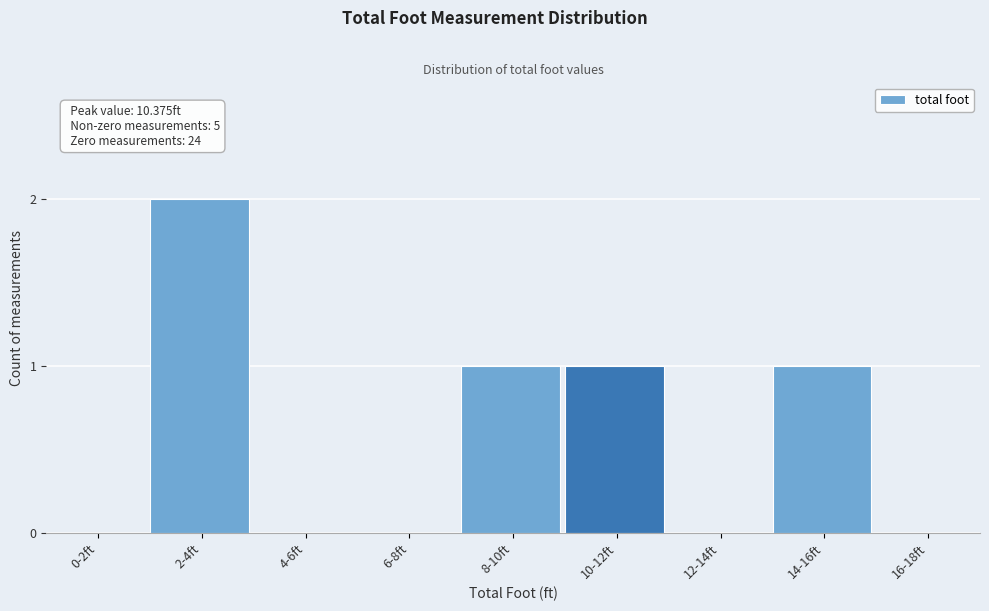

Reading left to right, list all the values displayed in this chart.

0-2ft=0	2-4ft=2	4-6ft=0	6-8ft=0	8-10ft=1	10-12ft=1	12-14ft=0	14-16ft=1	16-18ft=0